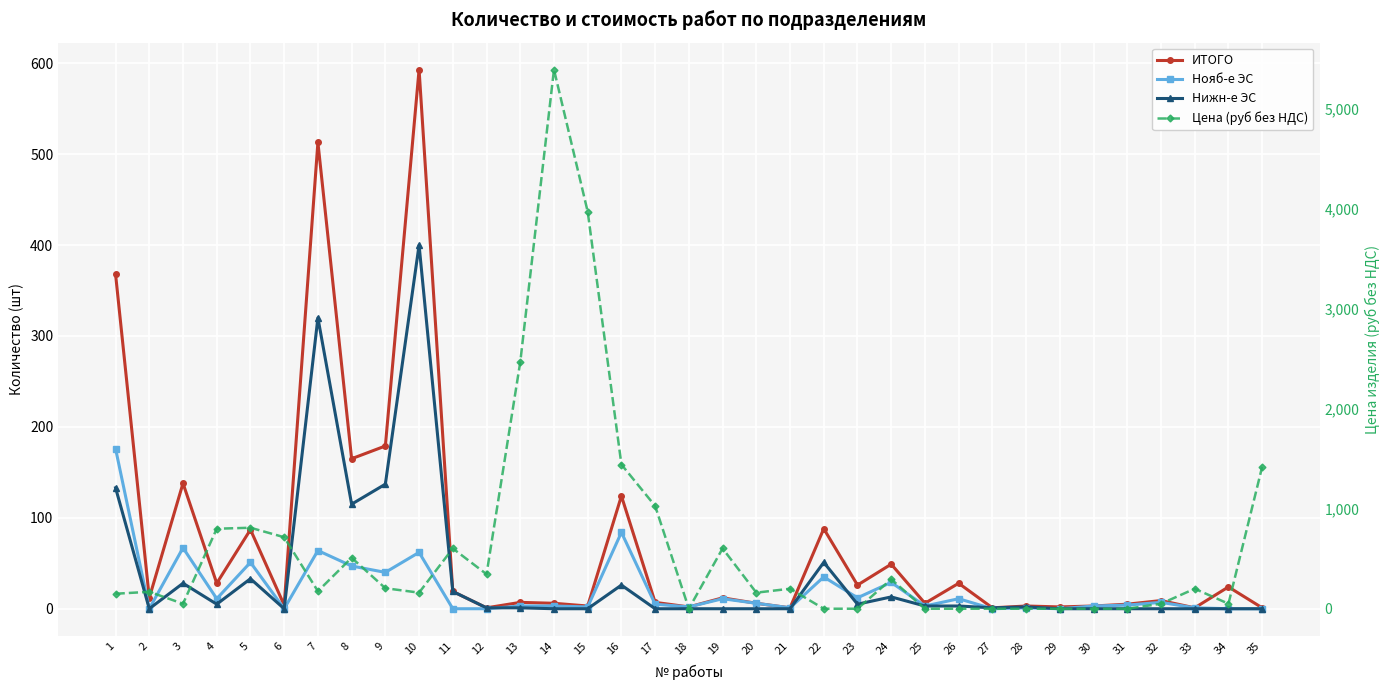

How many interior local valleys does the Нояб-е ЭС series have?

11